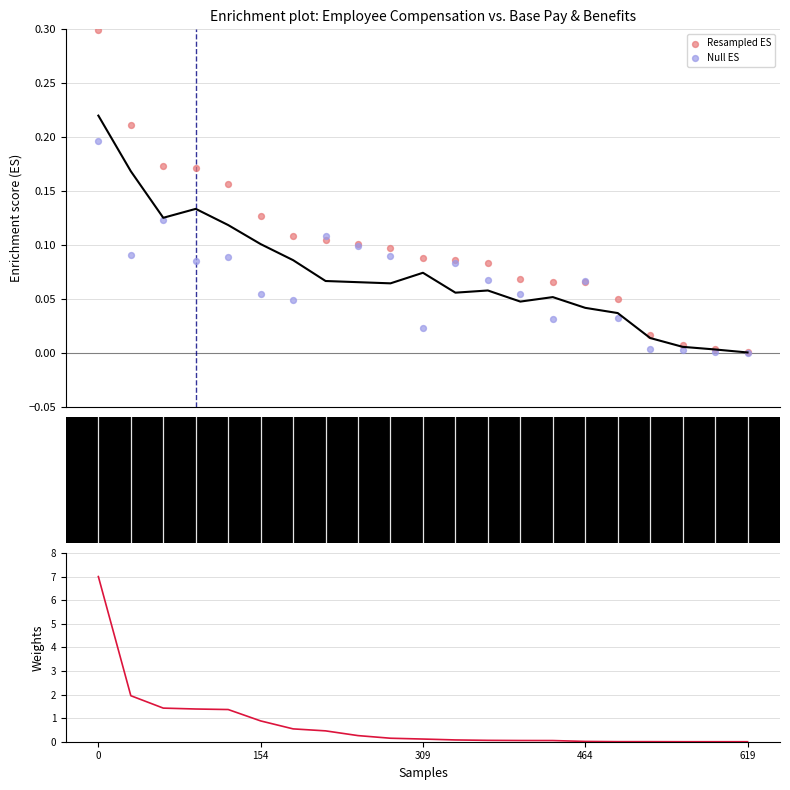

At how many categories does at least one series exceed 1?

5